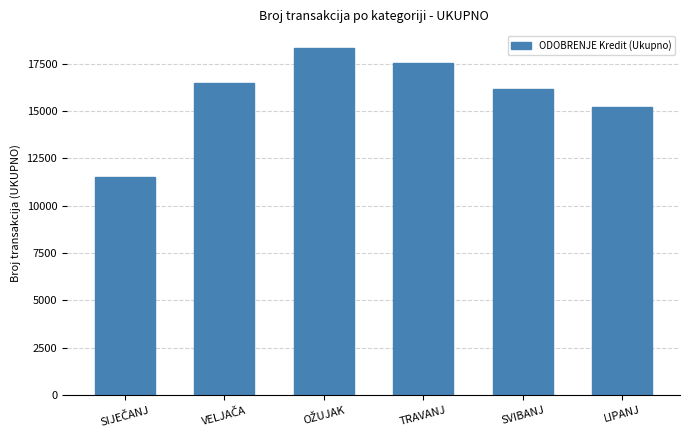

What is the minimum value shown in the chart?

11514